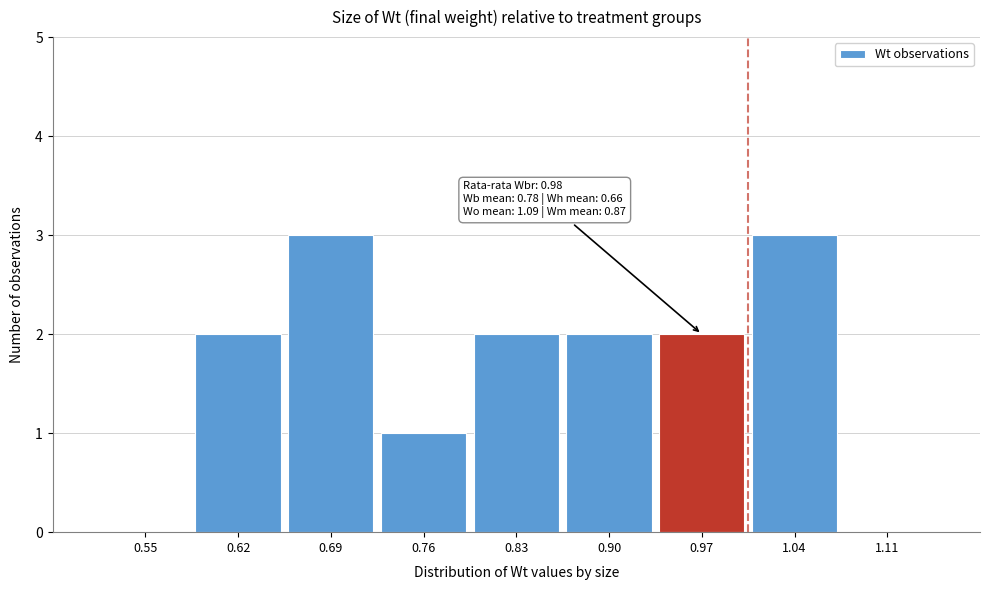

Reading right to left, transcribe all the data shown in this chart.

1.11=0	1.04=3	0.97=2	0.90=2	0.83=2	0.76=1	0.69=3	0.62=2	0.55=0